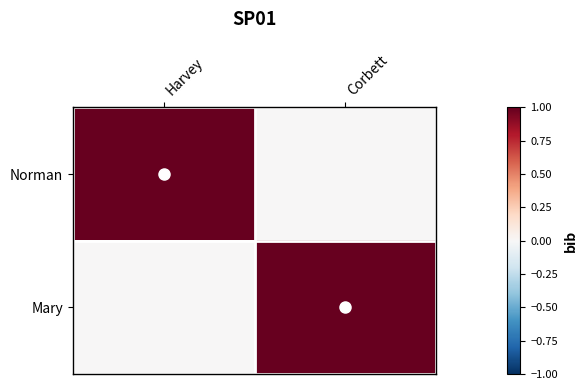

Is it true that Mary equals 0 at Harvey?

True